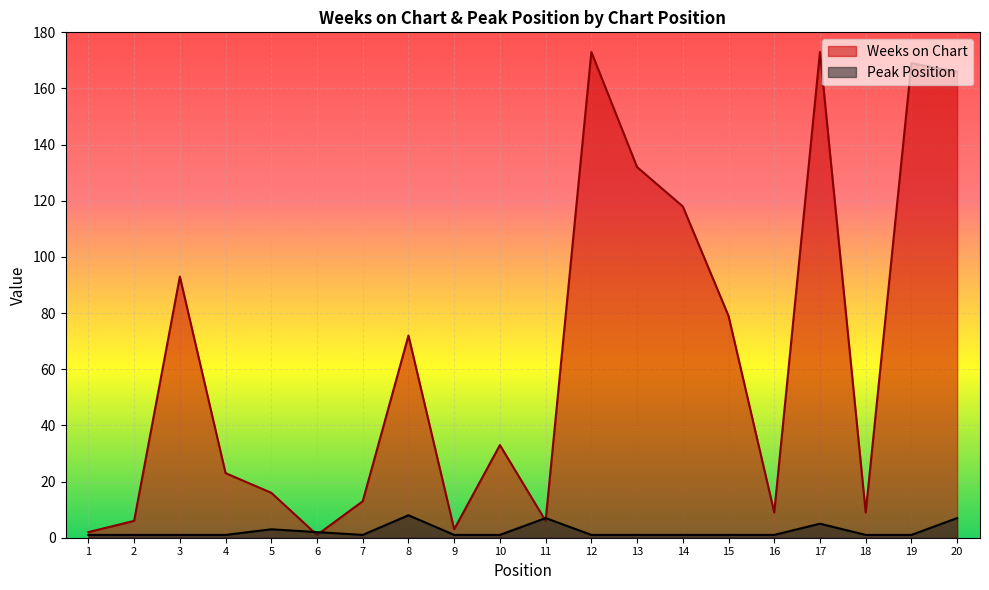

At which category is the sum across all series the highest?

17